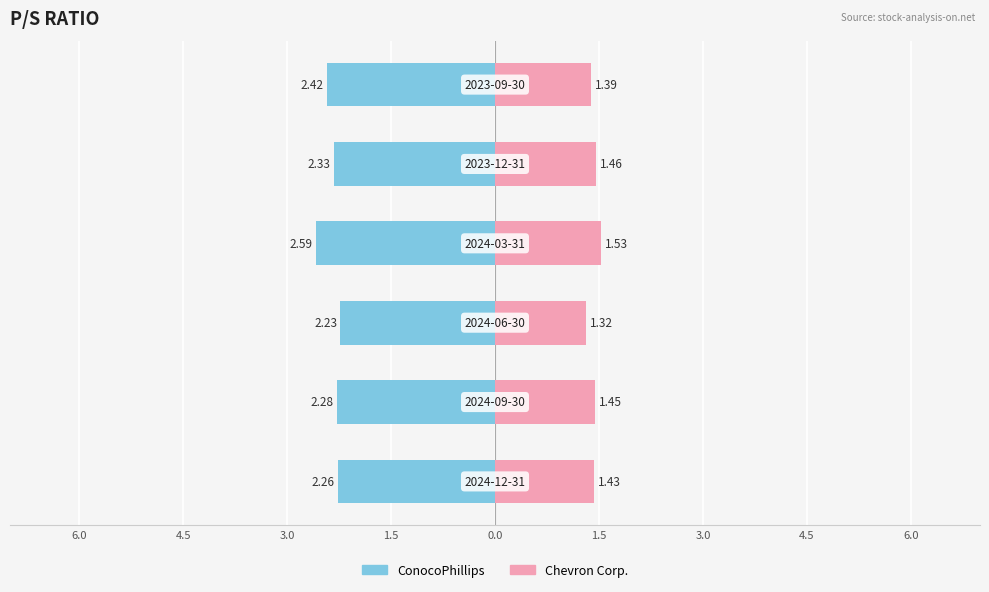

How many Chevron Corp. values are between 1 and 2?

6